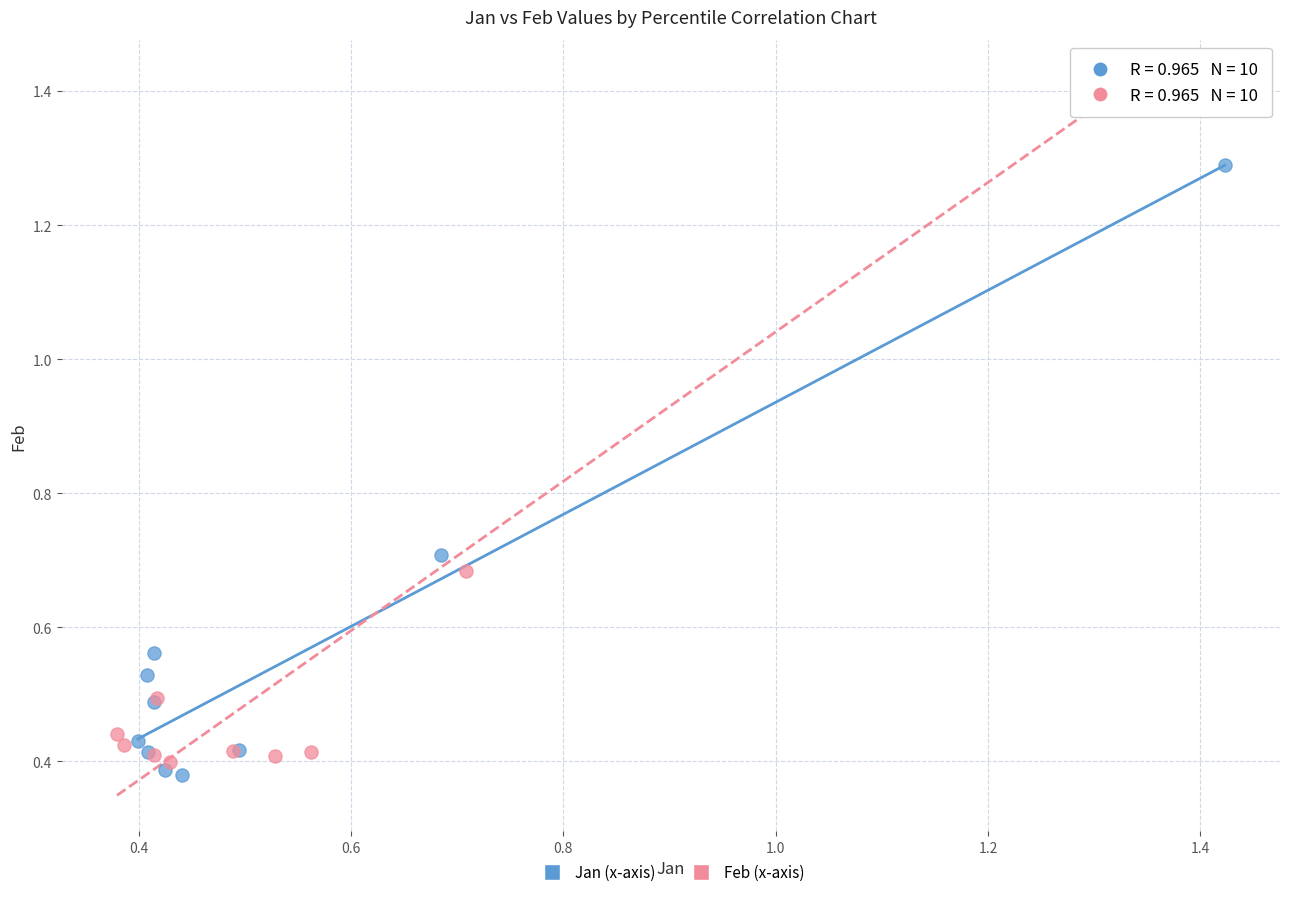

What are all the series names shown in the legend?

Jan (x-axis), Feb (x-axis)